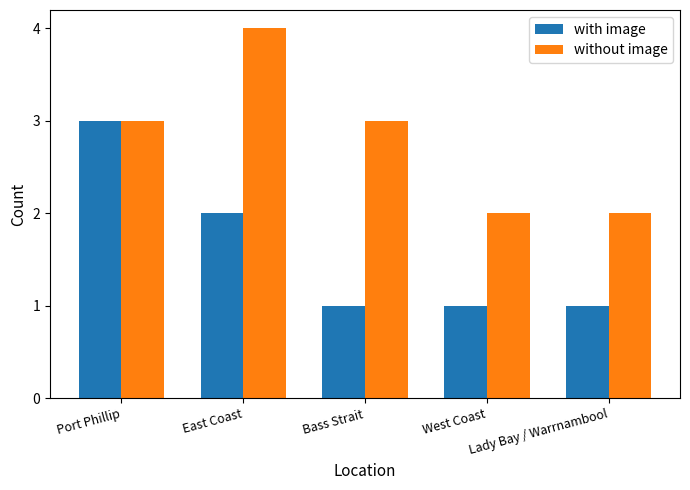

Reading left to right, transcribe all the data shown in this chart.

with image: Port Phillip=3	East Coast=2	Bass Strait=1	West Coast=1	Lady Bay / Warrnambool=1
without image: Port Phillip=3	East Coast=4	Bass Strait=3	West Coast=2	Lady Bay / Warrnambool=2